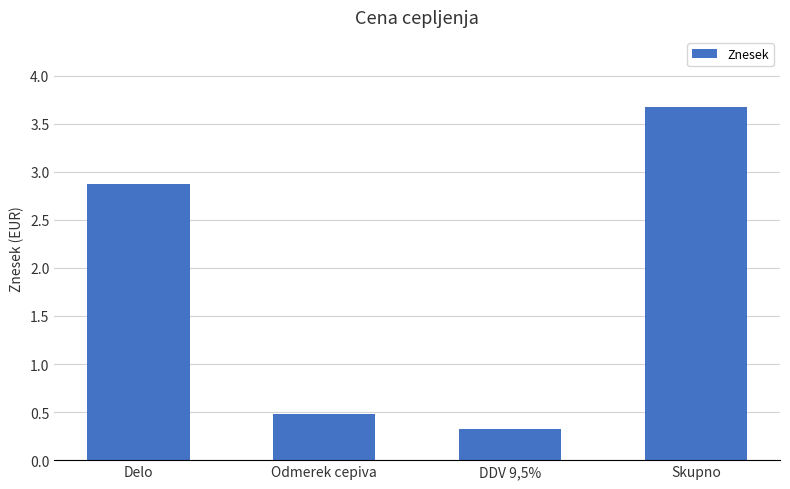

What is the average value?

1.8